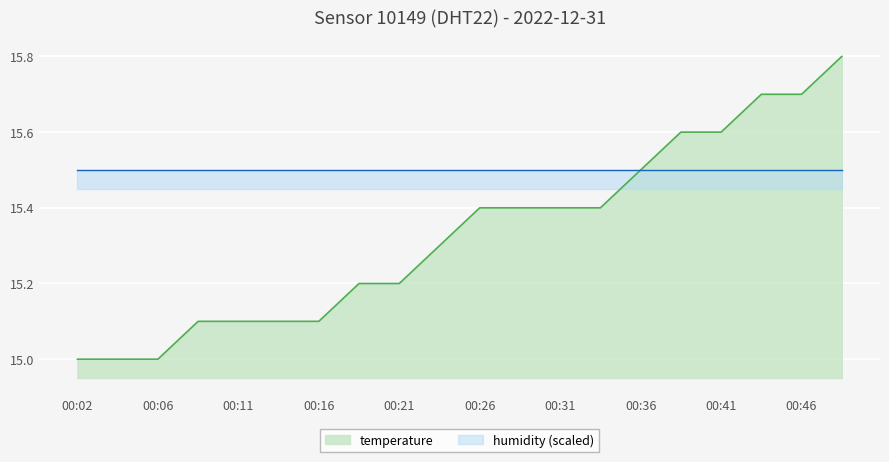

How many values exceed 15?

17